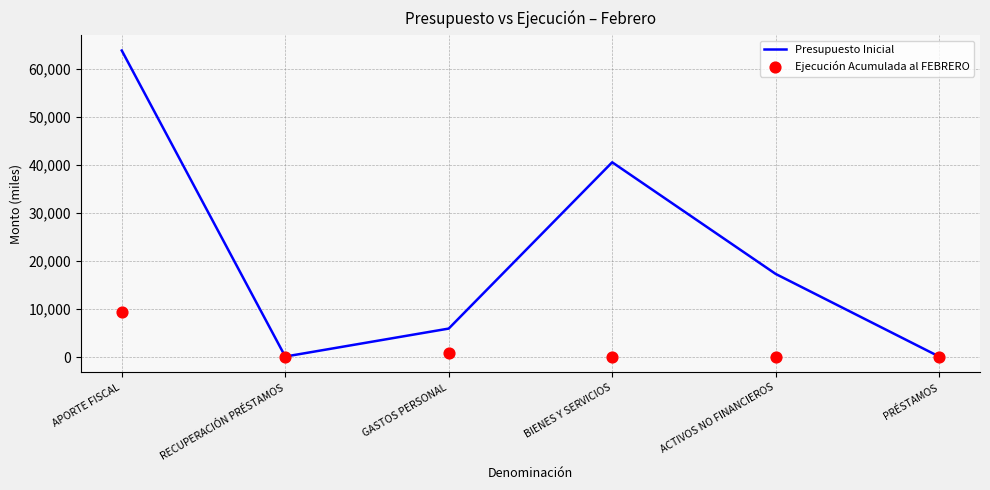

Which series has the largest Y range (max minus min)?

Presupuesto Inicial